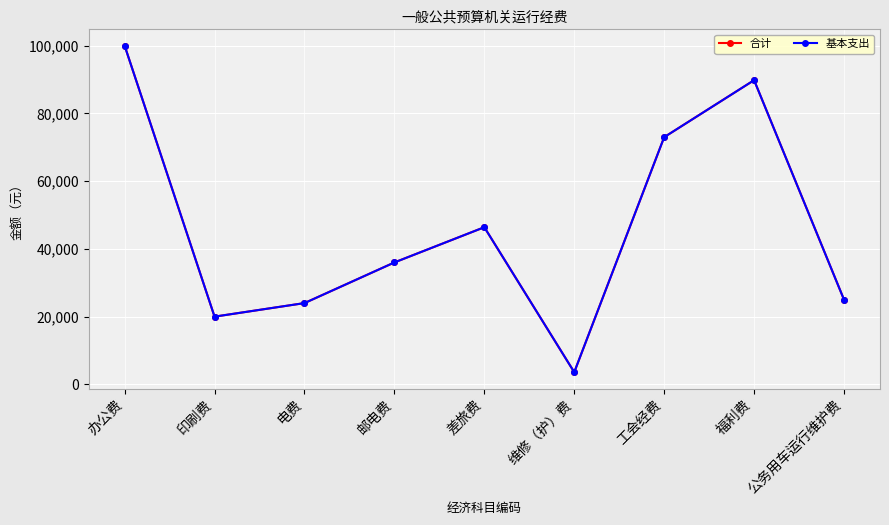

What is the value of the 基本支出 point at the 5th from the left?

46400.0